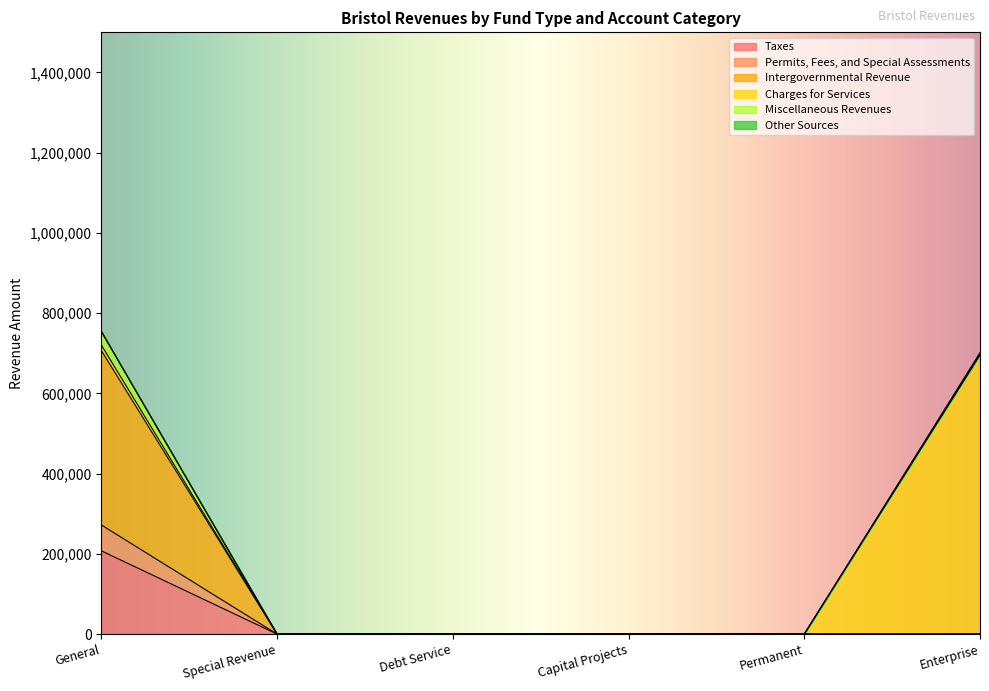

The Taxes series shows -92837 at Permanent. True or false?

False